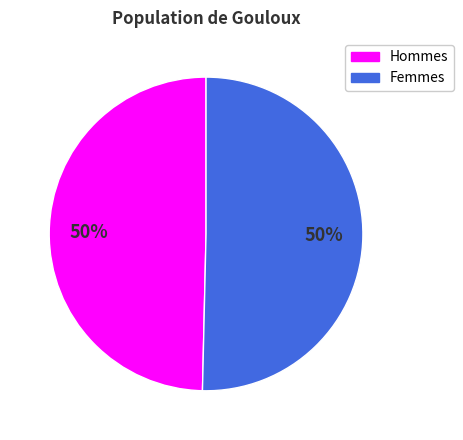

To the nearest percent, what is the average slice percentage?

50%